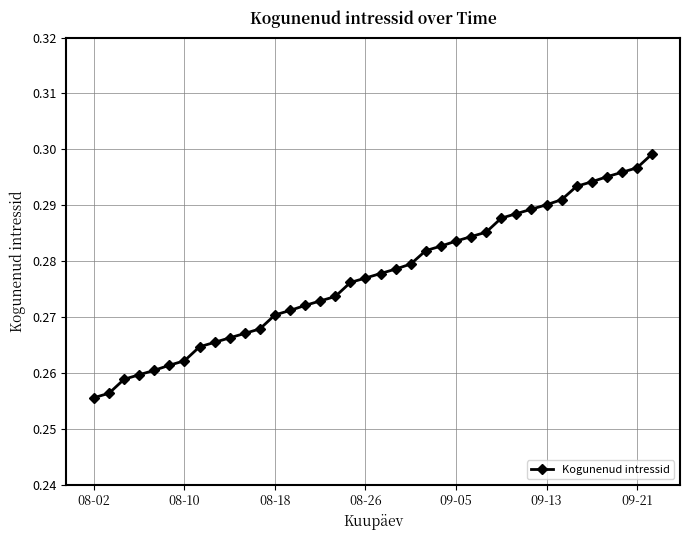

What is the sum of all values?

10.5